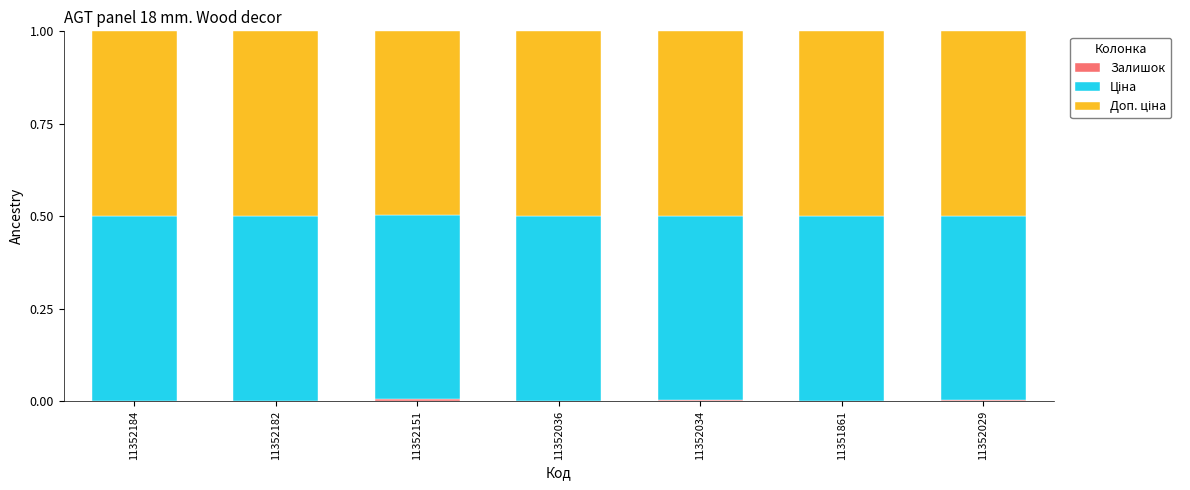

How many data points does each series have?

7